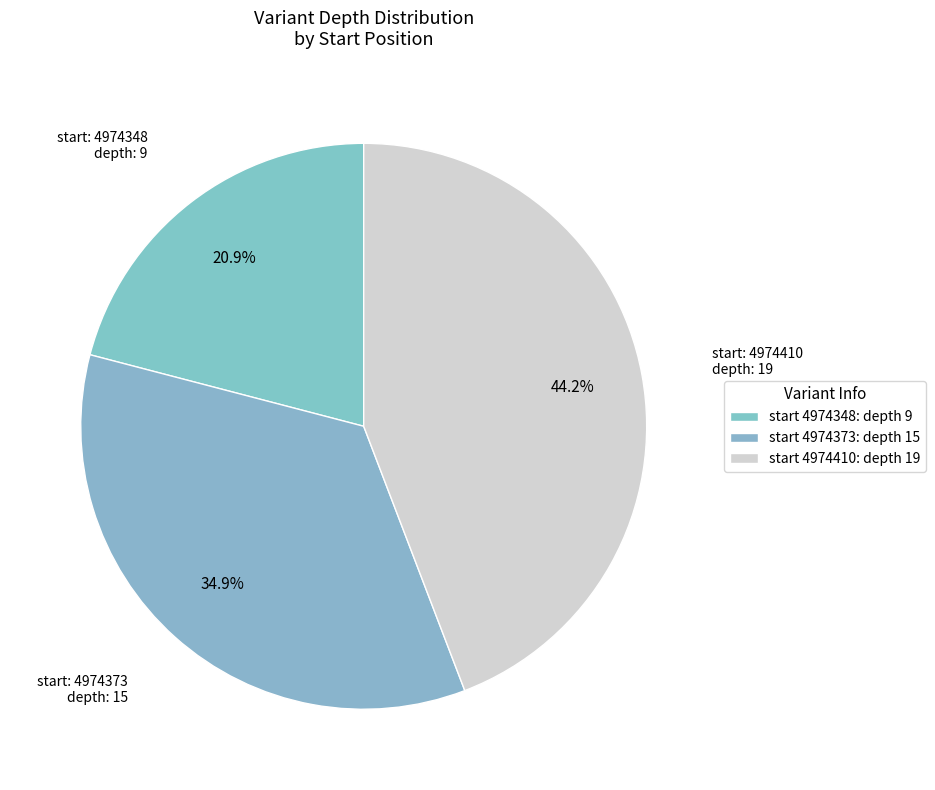

Rank the categories by value from lowest to highest.

4974348, 4974373, 4974410